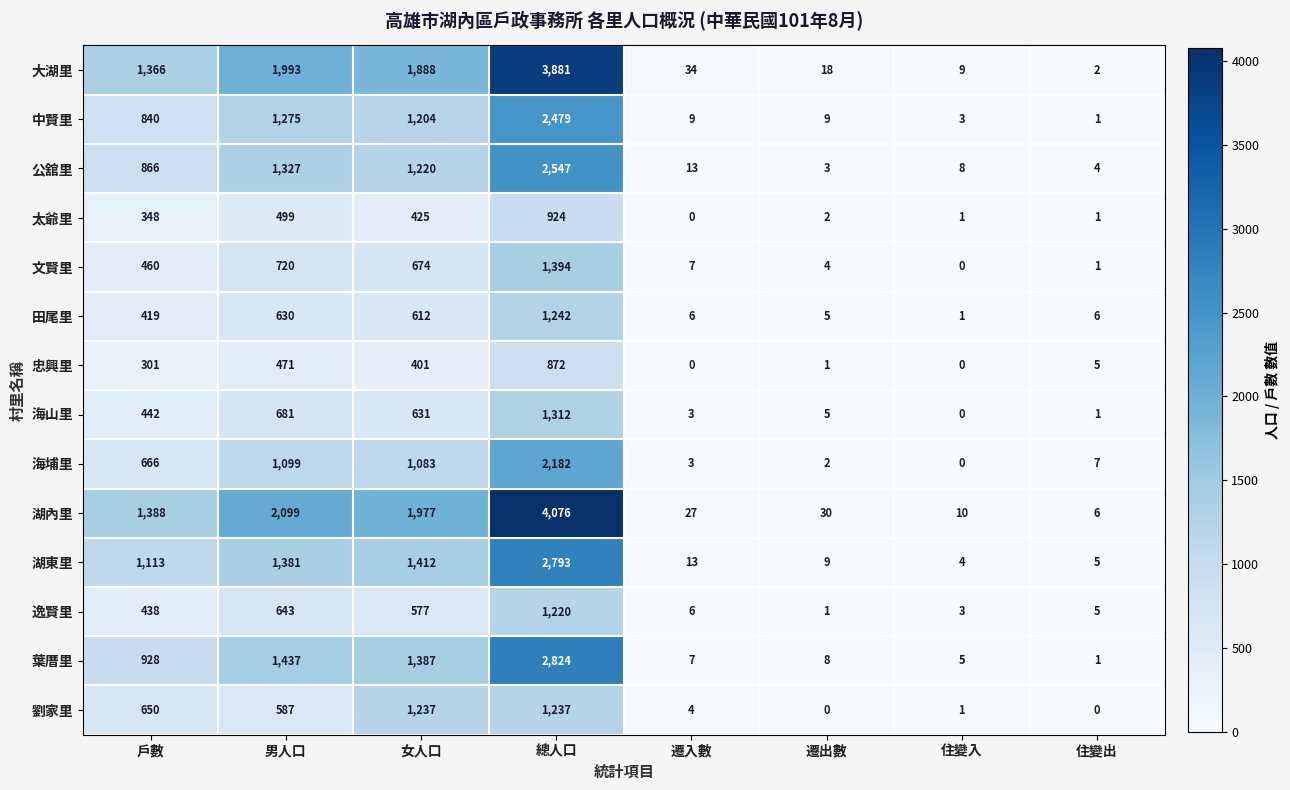

List the series in order of their peak value, highest first.

湖內里, 大湖里, 葉厝里, 湖東里, 公舘里, 中賢里, 海埔里, 文賢里, 海山里, 田尾里, 劉家里, 逸賢里, 太爺里, 忠興里